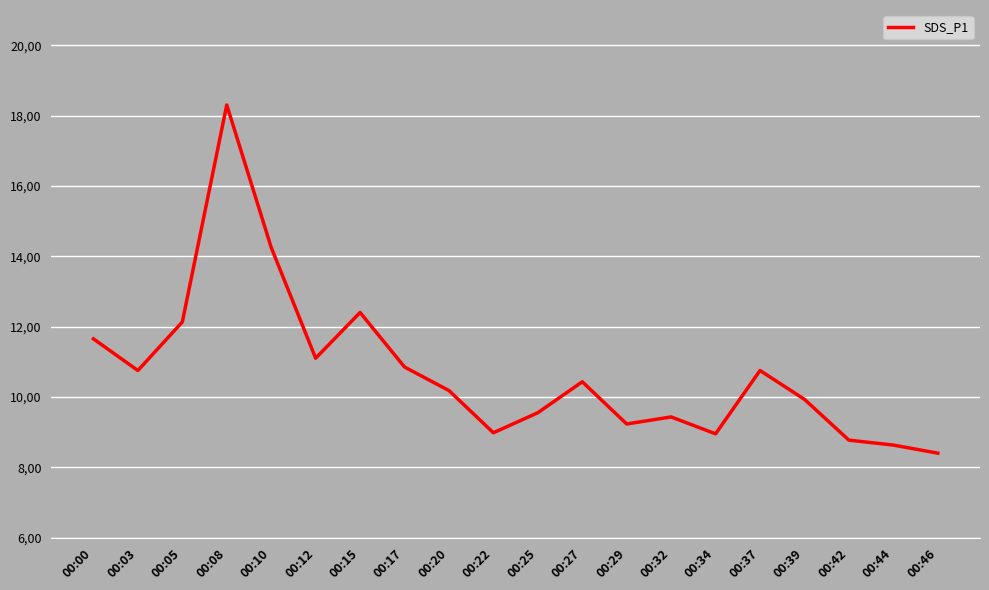

Where is the data nearest to the value 13?

00:15